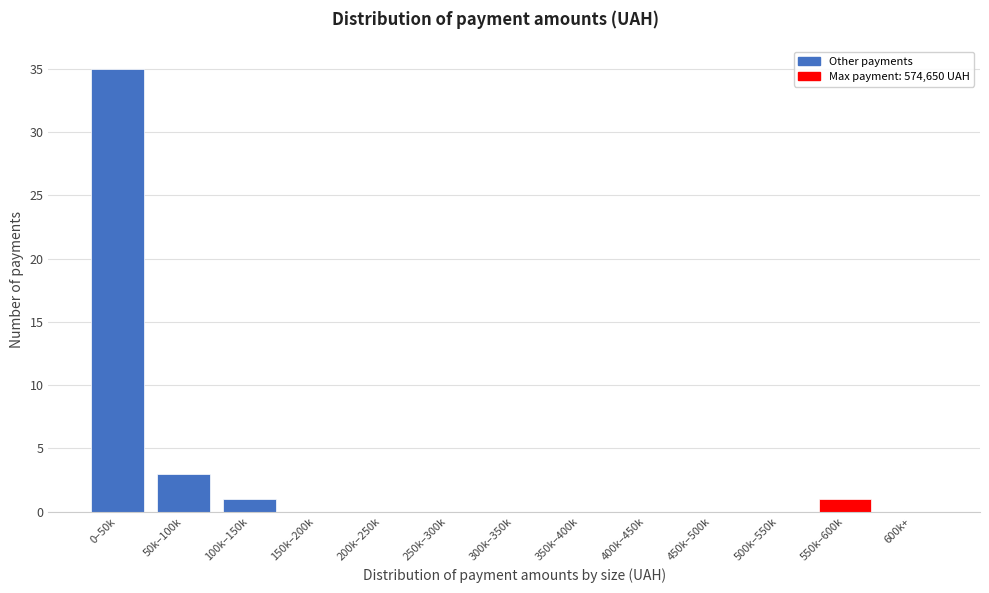

Reading left to right, what are all the values shown in this chart?

0–50k=35	50k–100k=3	100k–150k=1	150k–200k=0	200k–250k=0	250k–300k=0	300k–350k=0	350k–400k=0	400k–450k=0	450k–500k=0	500k–550k=0	550k–600k=1	600k+=0